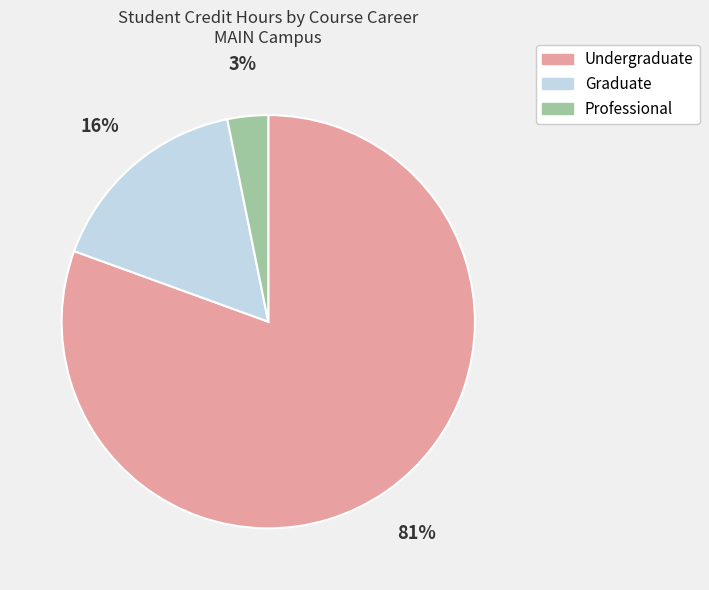

Is it true that Undergraduate is 74% of the pie?

False